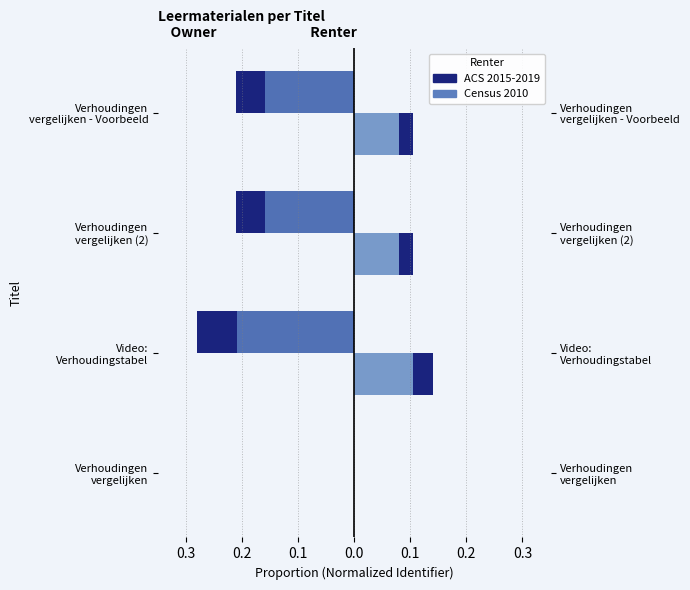

What is the sum of the ACS 2015-2019 (Renter) values at Video: Verhoudingstabel and Verhoudingen vergelijken - Voorbeeld?

0.2